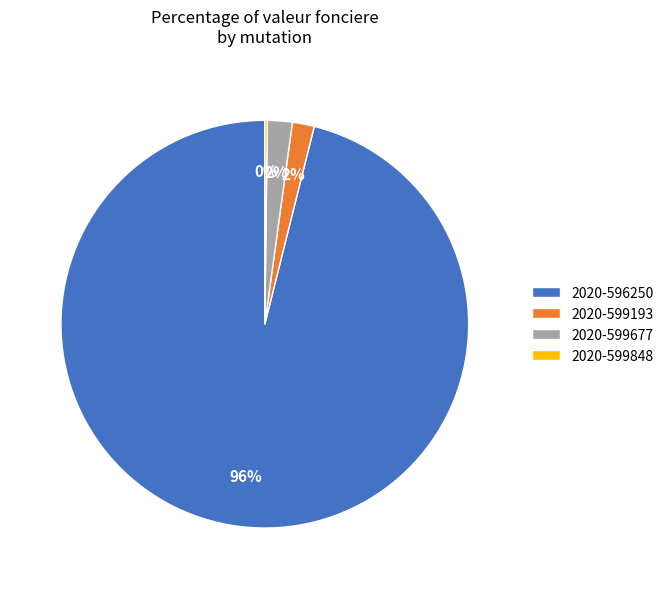

Which slice is the largest?

2020-596250